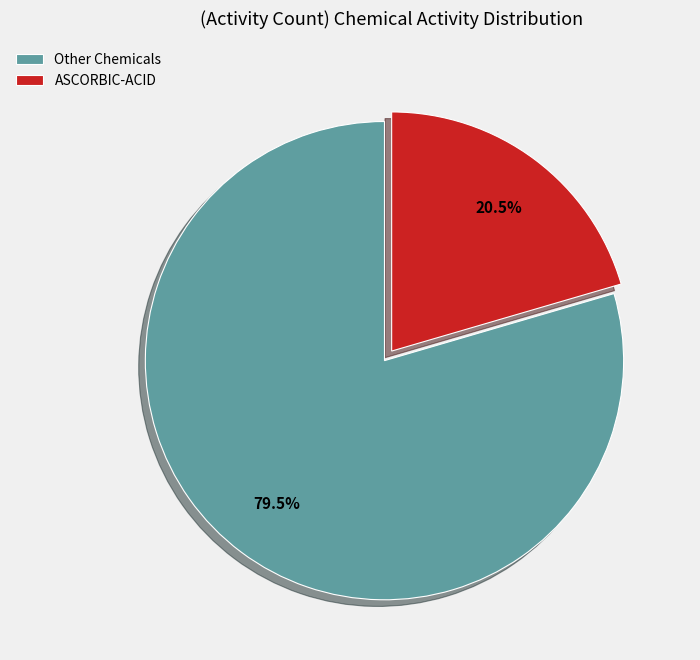

Which slice is the smallest?

ASCORBIC-ACID